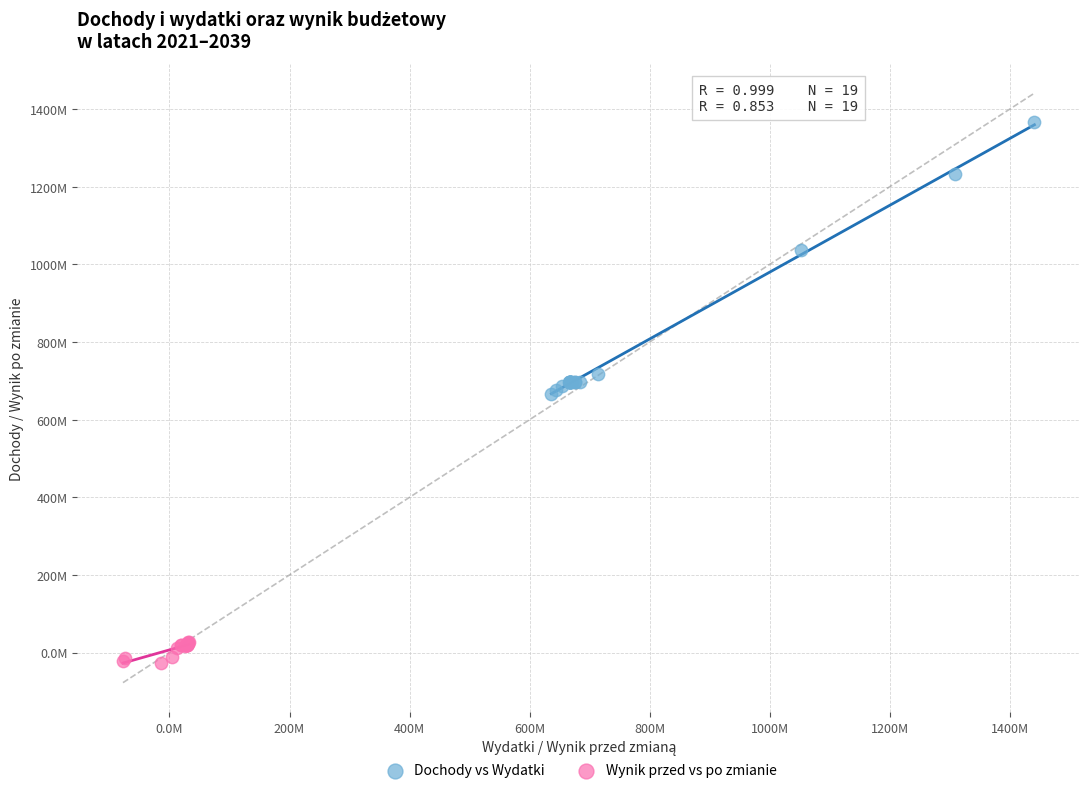

Which series has the widest spread of Y values?

Dochody vs Wydatki